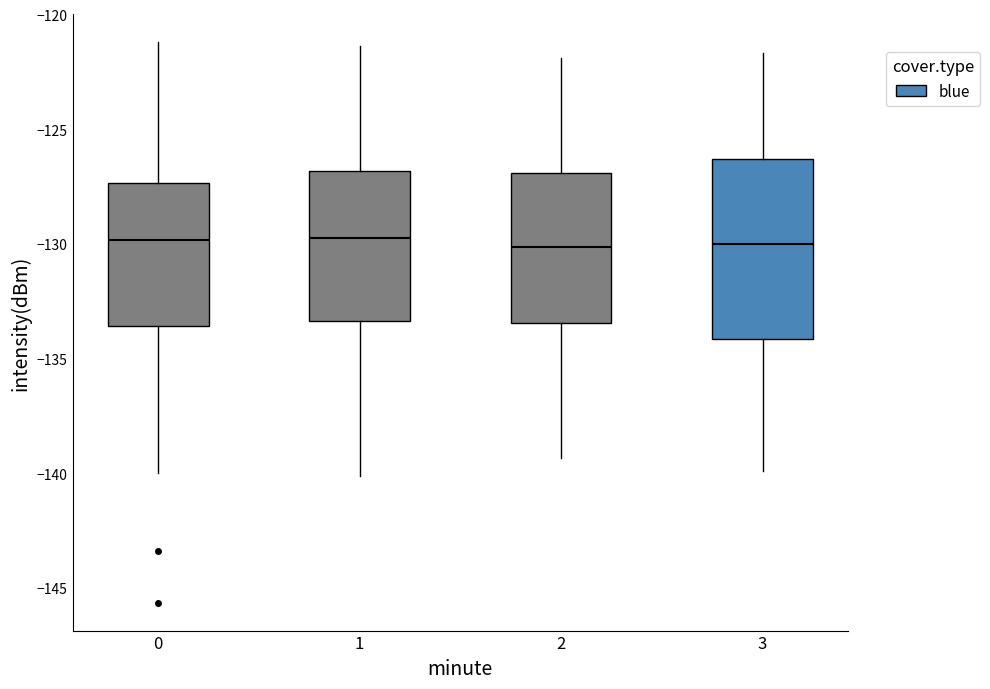

Reading left to right, read every box against the y-axis: the position of its median line, the range the box covers, and the ends of its whiskers. The values are not printed on the chart, so give them approximately, as read against the axis.

0: median -130.0, box -133.5 to -127.5, whiskers -140.0 to -121.0
1: median -129.5, box -133.5 to -127.0, whiskers -140.0 to -121.5
2: median -130.0, box -133.5 to -127.0, whiskers -139.5 to -122.0
3: median -130.0, box -134.0 to -126.5, whiskers -140.0 to -121.5